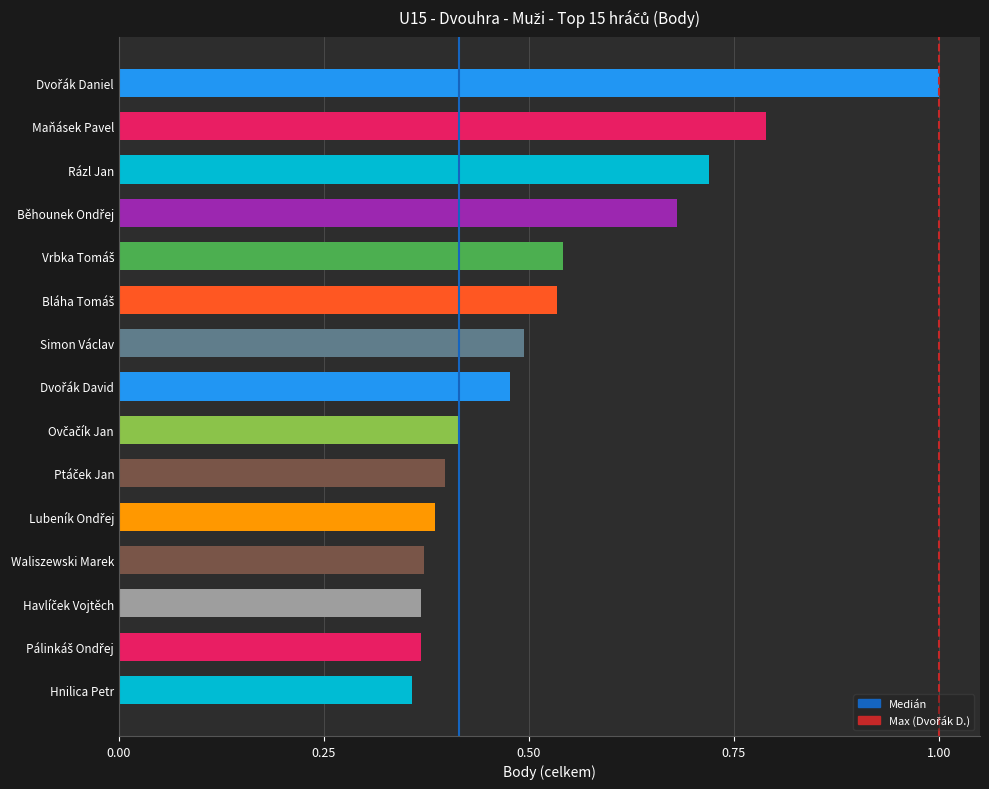

What is the maximum value shown in the chart?

1.0